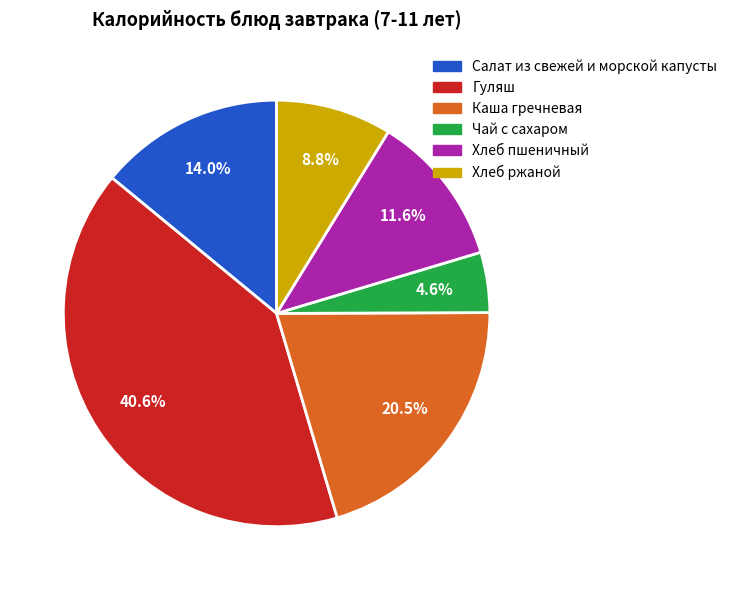

To the nearest percent, what is the difference between the Салат из свежей и морской капусты and Хлеб пшеничный slice percentages?

2%